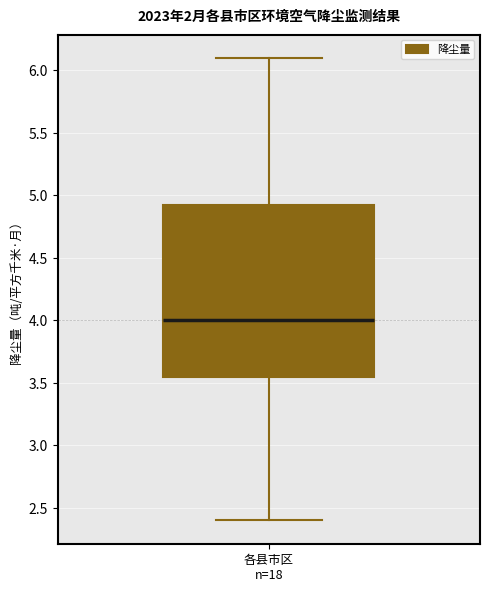

Transcribe this box plot: give where the median line is, the range the box spans, and where the two whiskers end, as read against the y-axis. The values are not printed on the chart, so give them approximately, as read against the axis.

median 4.00, box 3.55 to 4.95, whiskers 2.40 to 6.10